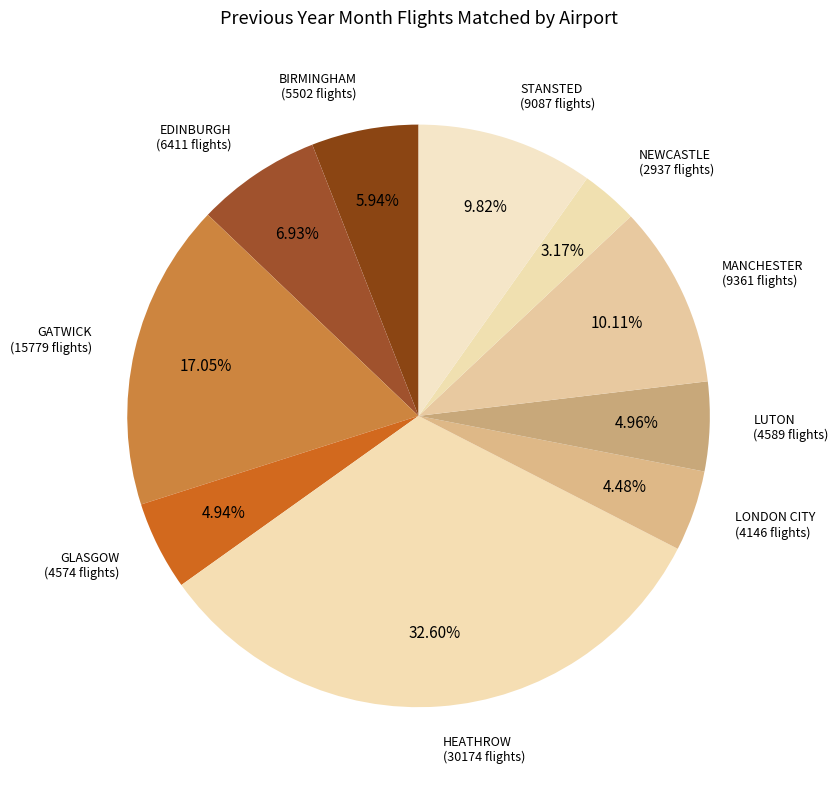

Between STANSTED and EDINBURGH, which is larger?

STANSTED